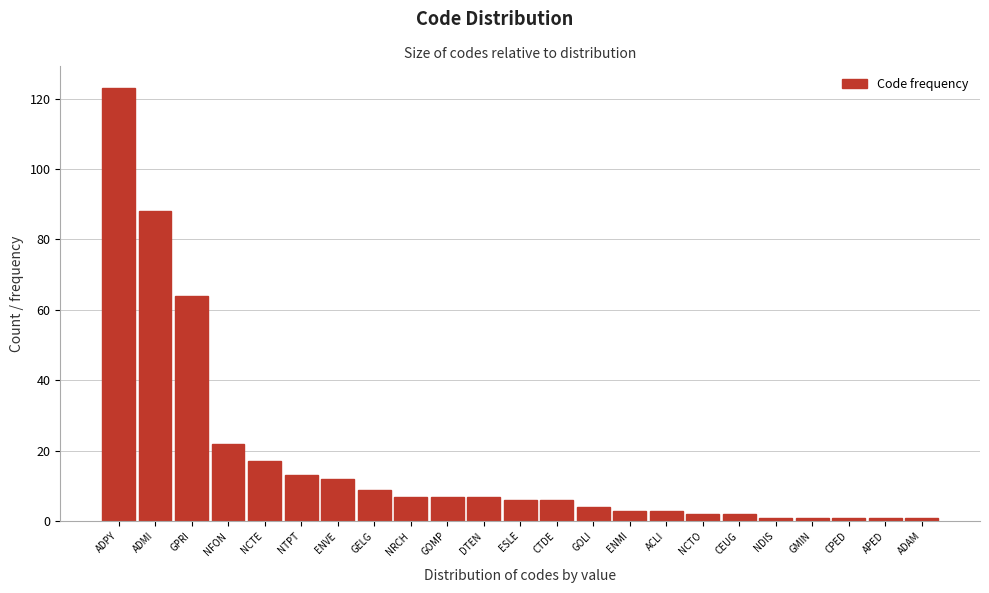

Reading left to right, transcribe all the data shown in this chart.

ADPY=123	ADMI=88	GPRI=64	NFON=22	NCTE=17	NTPT=13	ENVE=12	GELG=9	NRCH=7	GOMP=7	DTEN=7	ESLE=6	CTDE=6	GOLI=4	ENMI=3	ACLI=3	NCTO=2	CEUG=2	NDIS=1	GMIN=1	CPED=1	APED=1	ADAM=1